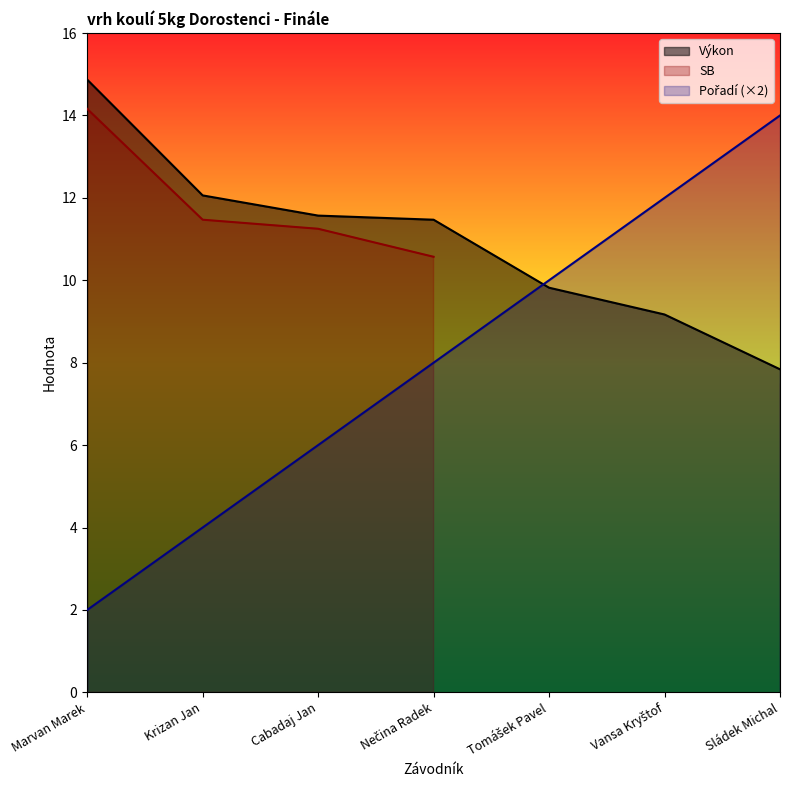

Which category has the lowest value in the Pořadí series?

Marvan Marek